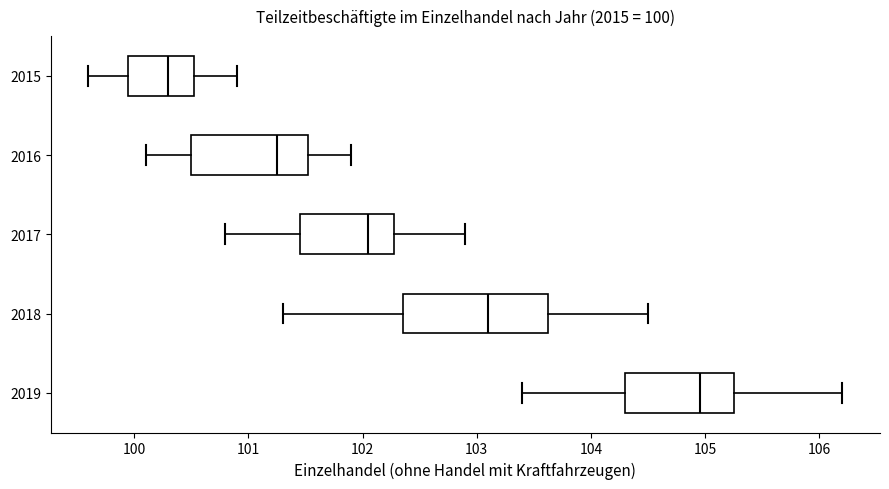

Which box is the widest, from its left edge to its right edge?

2018